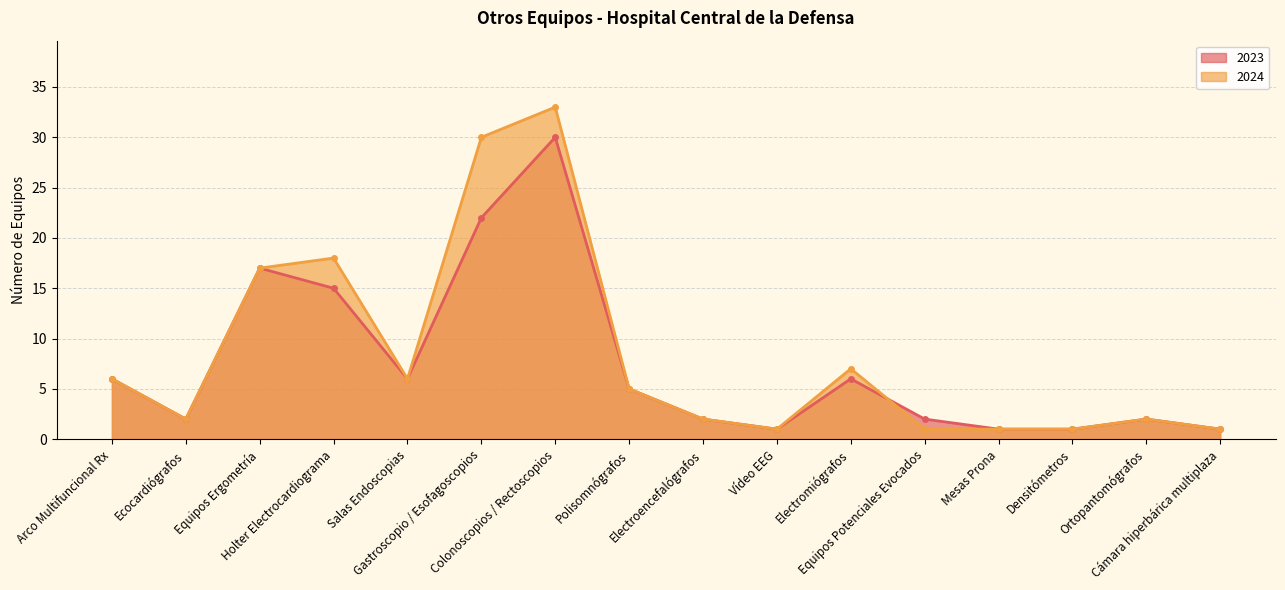

At which category is the sum across all series the highest?

Colonoscopios / Rectoscopios